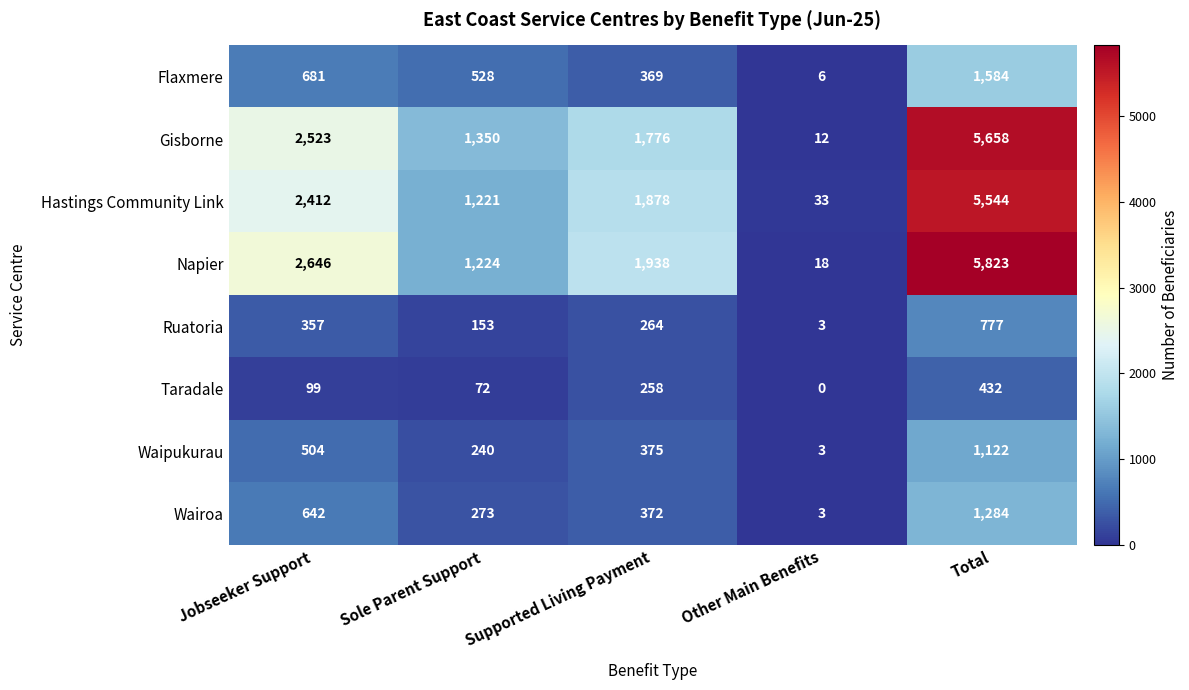

What is the lowest value of the Waipukurau series?

3